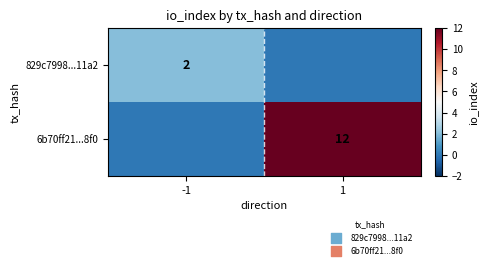

The value of 6b70ff21...8f0 at 1 is 20. True or false?

False